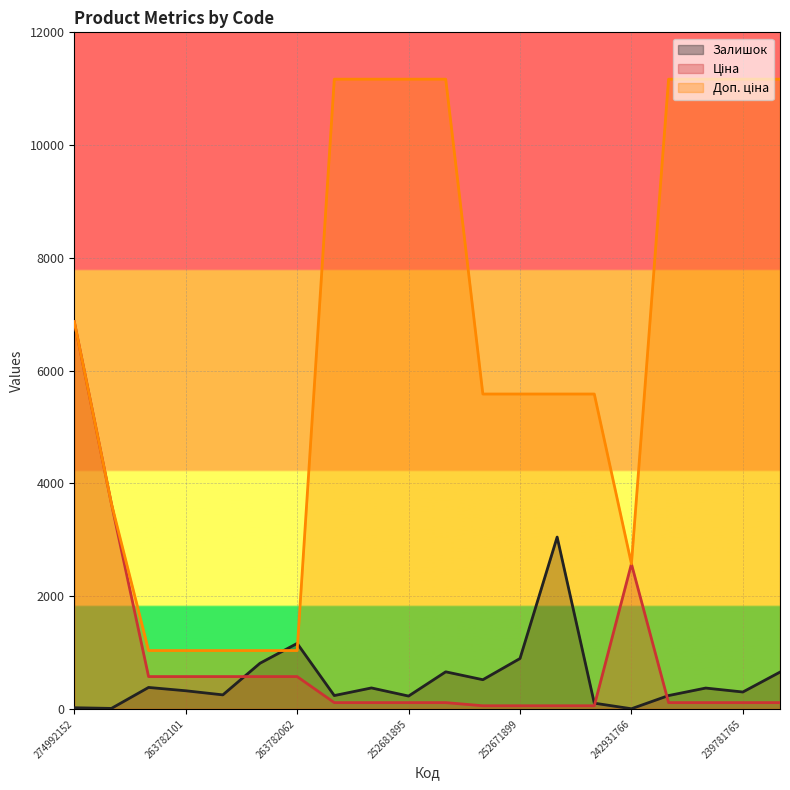

Is it true that Залишок equals 228.0 at 252681895?

True